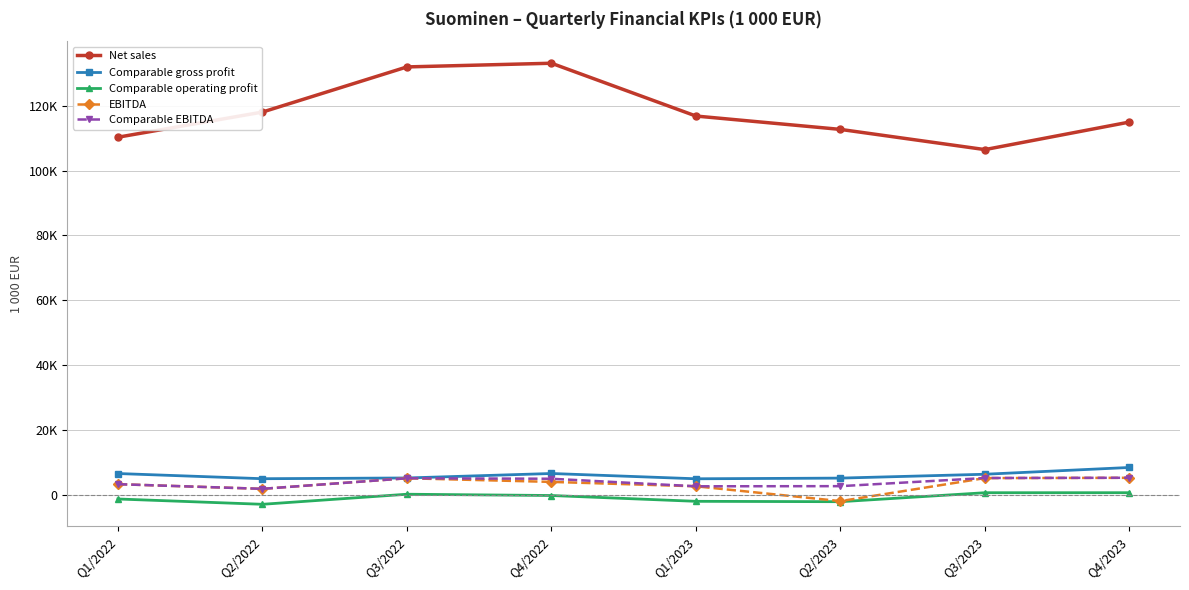

Reading left to right, list all the values displayed in this chart.

Net sales: Q1/2022=110268.9	Q2/2022=118019.4	Q3/2022=131937.0	Q4/2022=133072.0	Q1/2023=116792.9	Q2/2023=112673.2	Q3/2023=106446.8	Q4/2023=114937.8
Comparable gross profit: Q1/2022=6582.3	Q2/2022=4983.6	Q3/2022=5214.0	Q4/2022=6592.0	Q1/2023=4962.8	Q2/2023=5171.3	Q3/2023=6359.9	Q4/2023=8449.7
Comparable operating profit: Q1/2022=-1268.2	Q2/2022=-2902.8	Q3/2022=202.0	Q4/2022=-194.0	Q1/2023=-1984.7	Q2/2023=-2101.6	Q3/2023=666.2	Q4/2023=669.9
EBITDA: Q1/2022=3297.5	Q2/2022=1862.7	Q3/2022=5123.7	Q4/2022=4003.0	Q1/2023=2648.0	Q2/2023=-1922.4	Q3/2023=5173.9	Q4/2023=5263.0
Comparable EBITDA: Q1/2022=3297.5	Q2/2022=1862.7	Q3/2022=5123.7	Q4/2022=4973.0	Q1/2023=2648.0	Q2/2023=2690.0	Q3/2023=5200.0	Q4/2023=5275.0